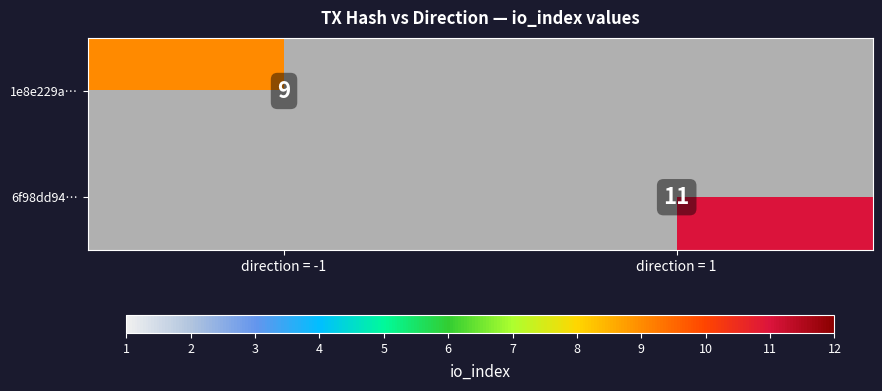

Is it true that 6f98dd94… equals 16 at direction = 1?

False